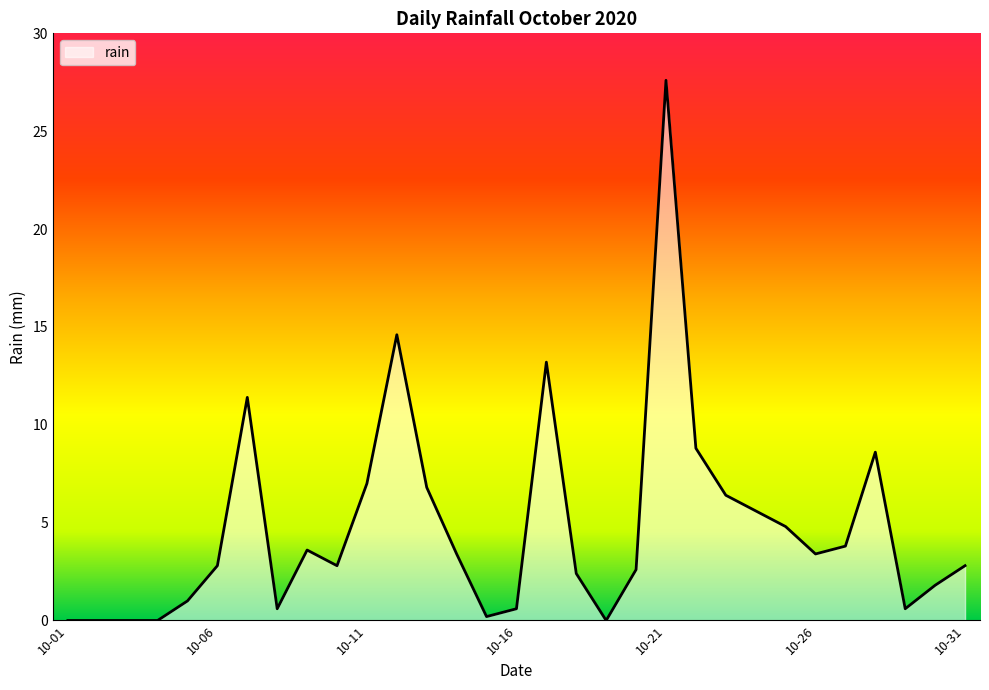

True or false: there are more than 2 points higher than both neighbors.

True